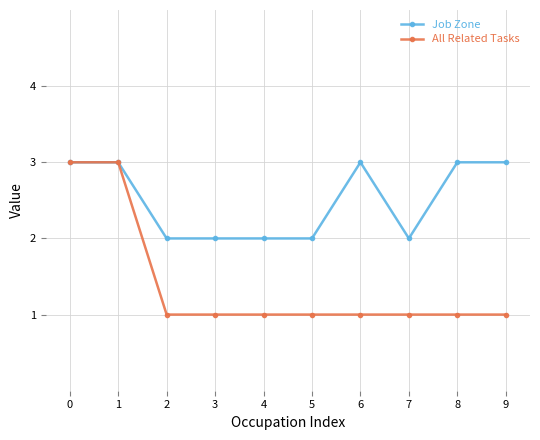

Is it true that All Related Tasks equals 1 at 2?

True